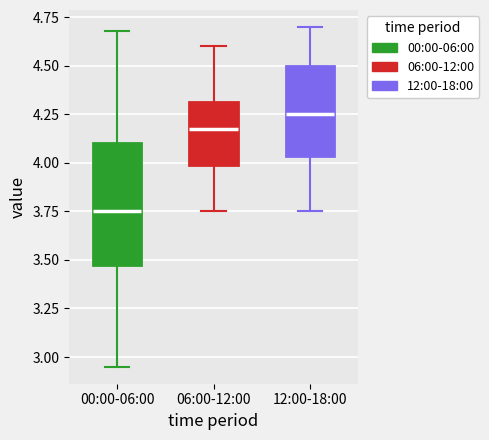

Reading left to right, transcribe this box plot: for each box, give where its median line is, the range the box spans, and where its two whiskers end, as read against the y-axis. The values are not printed on the chart, so give them approximately, as read against the axis.

00:00-06:00: median 3.75, box 3.50 to 4.10, whiskers 2.95 to 4.70
06:00-12:00: median 4.20, box 4.00 to 4.30, whiskers 3.75 to 4.60
12:00-18:00: median 4.25, box 4.05 to 4.50, whiskers 3.75 to 4.70